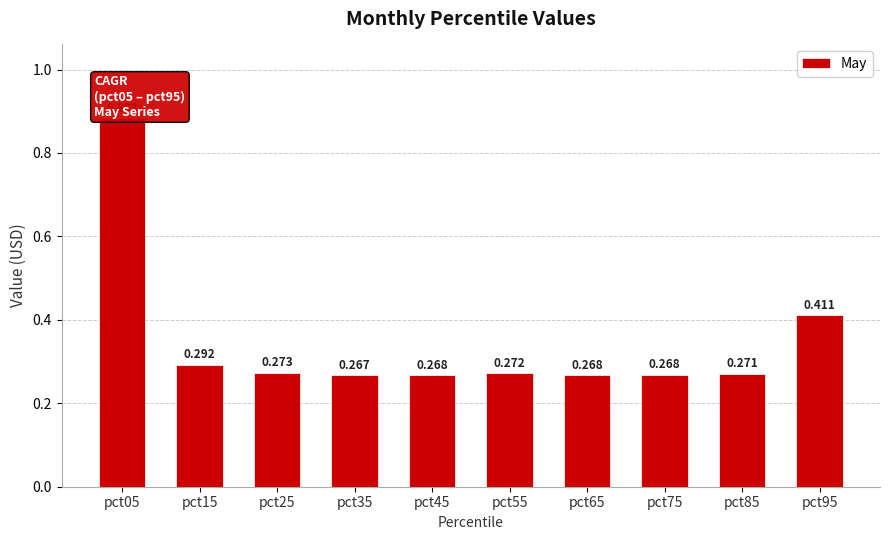

Which label corresponds to the smallest value in the chart?

pct35